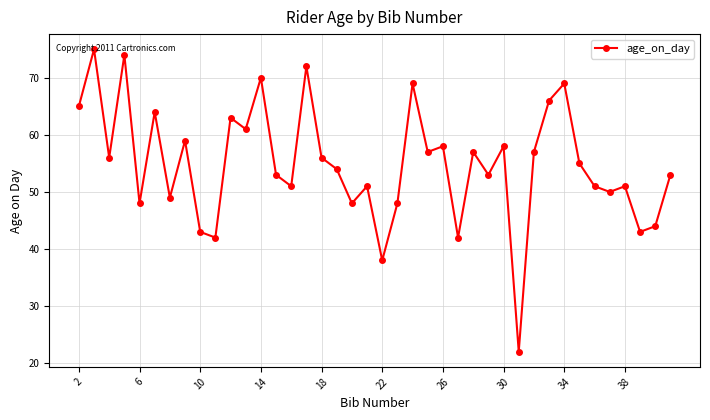

What is the average value?

55